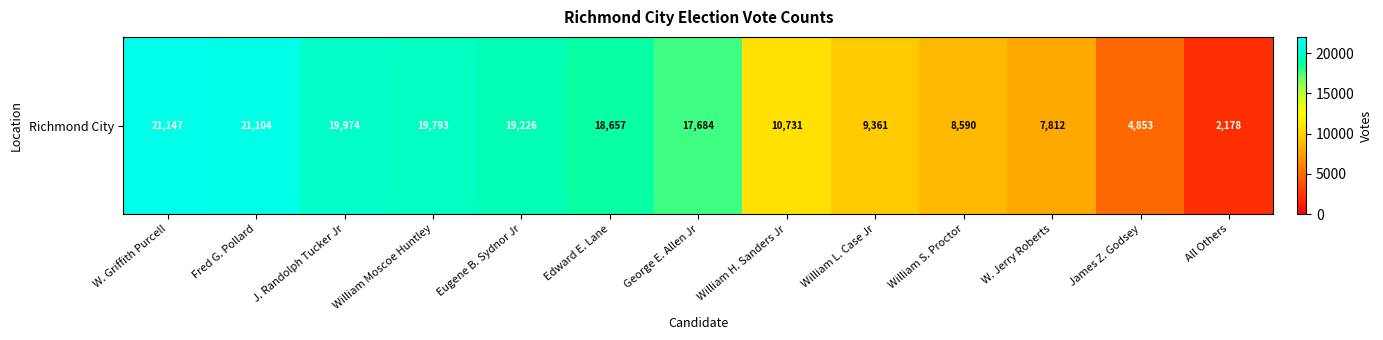

Reading right to left, transcribe all the data shown in this chart.

2178	4853	7812	8590	9361	10731	17684	18657	19226	19793	19974	21104	21147